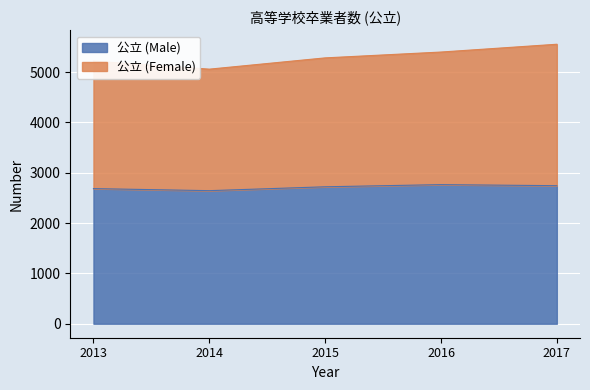

What is the difference between the highest and lowest values at 2014?

2414